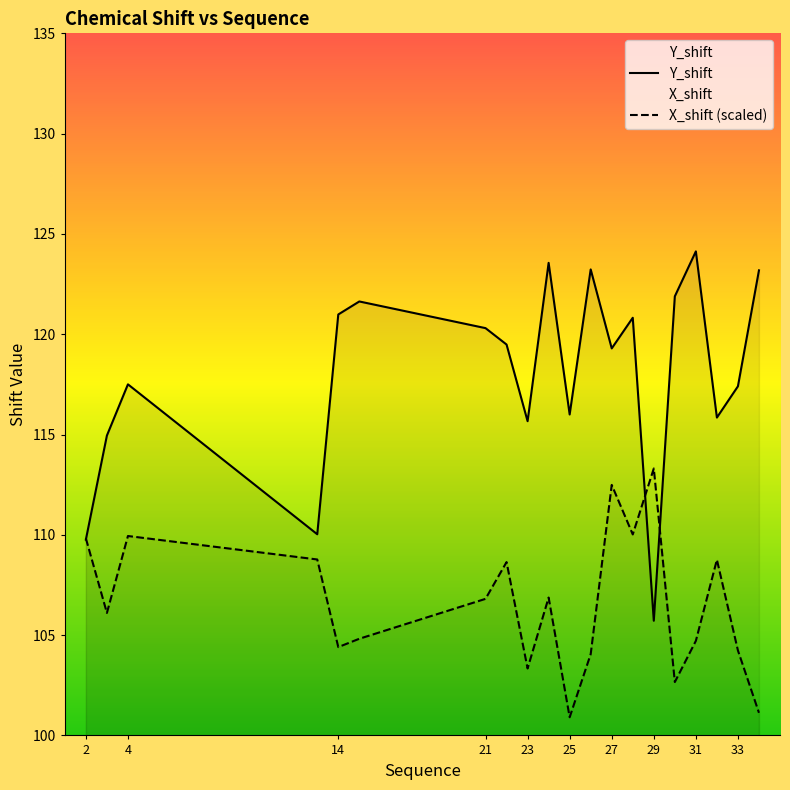

At which label is Y_shift closest to 114?

3